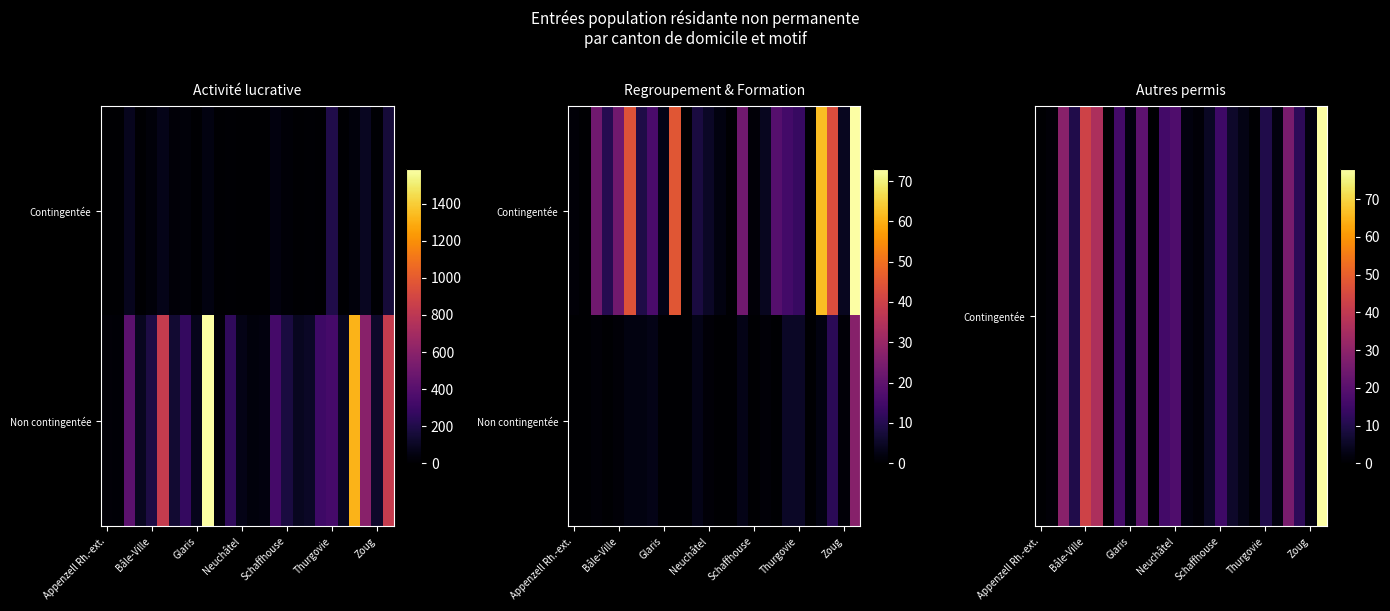

Count the number of categories in the chart.

26